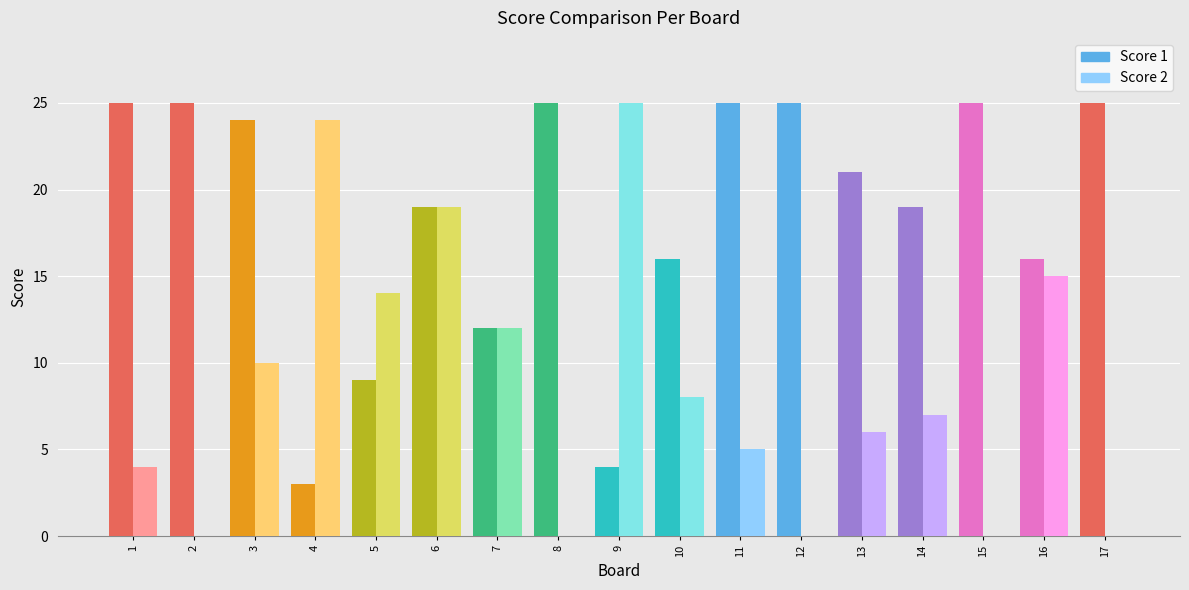

Reading left to right, extract all data points from this chart.

Score 1: 25	25	24	3	9	19	12	25	4	16	25	25	21	19	25	16	25
Score 2: 4	0	10	24	14	19	12	0	25	8	5	0	6	7	0	15	0